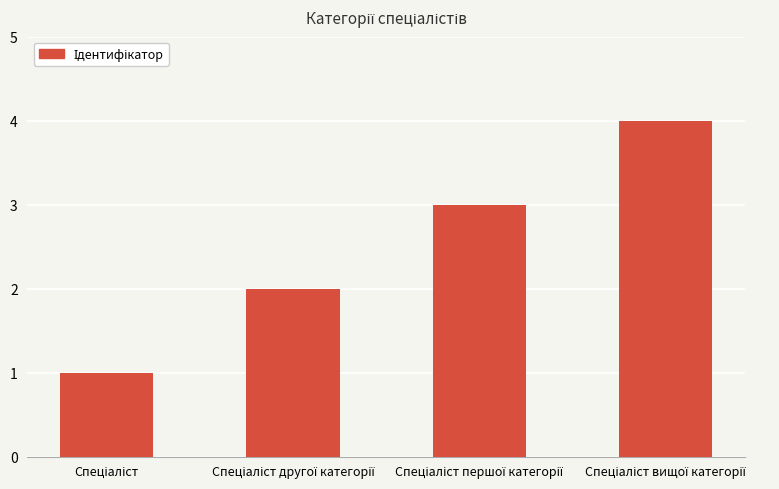

What is the maximum value shown in the chart?

4